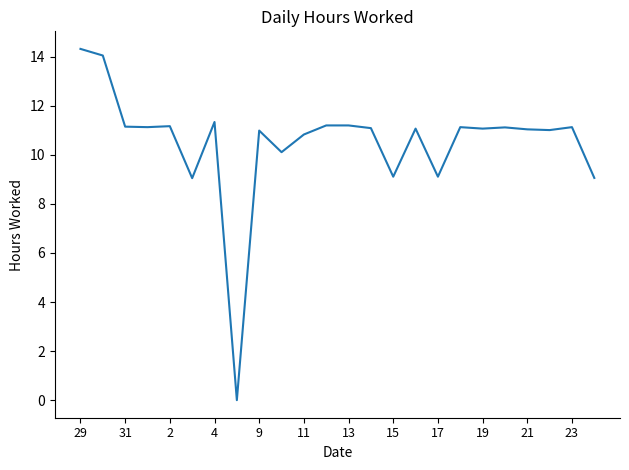

What is the maximum value shown in the chart?

14.3